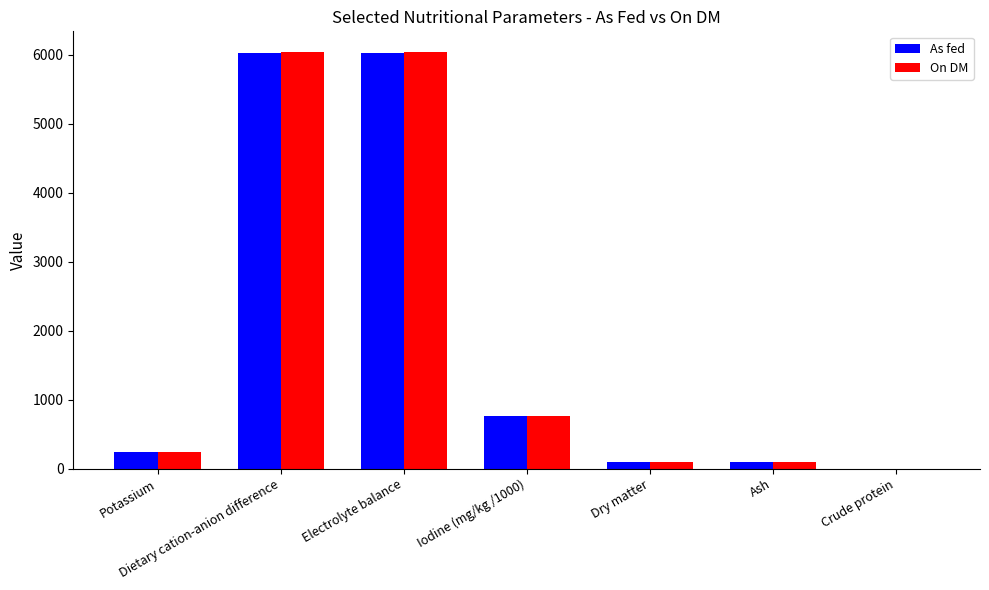

Where is As fed nearest to the value 3016?

Iodine (mg/kg /1000)